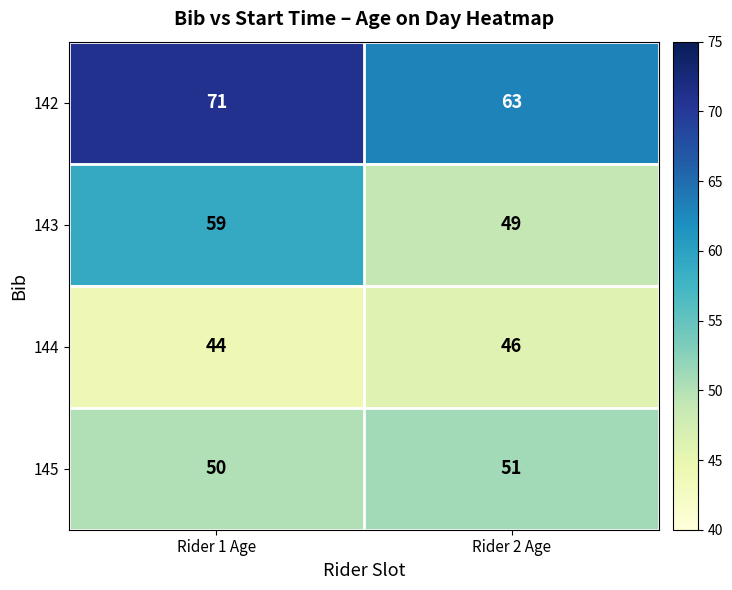

What is the difference between the 142 values at Rider 1 Age and Rider 2 Age?

8